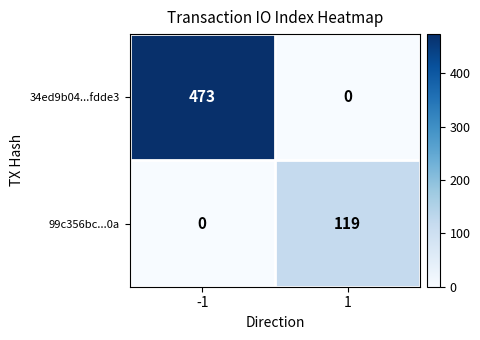

What is the total value across all series at 1?

119